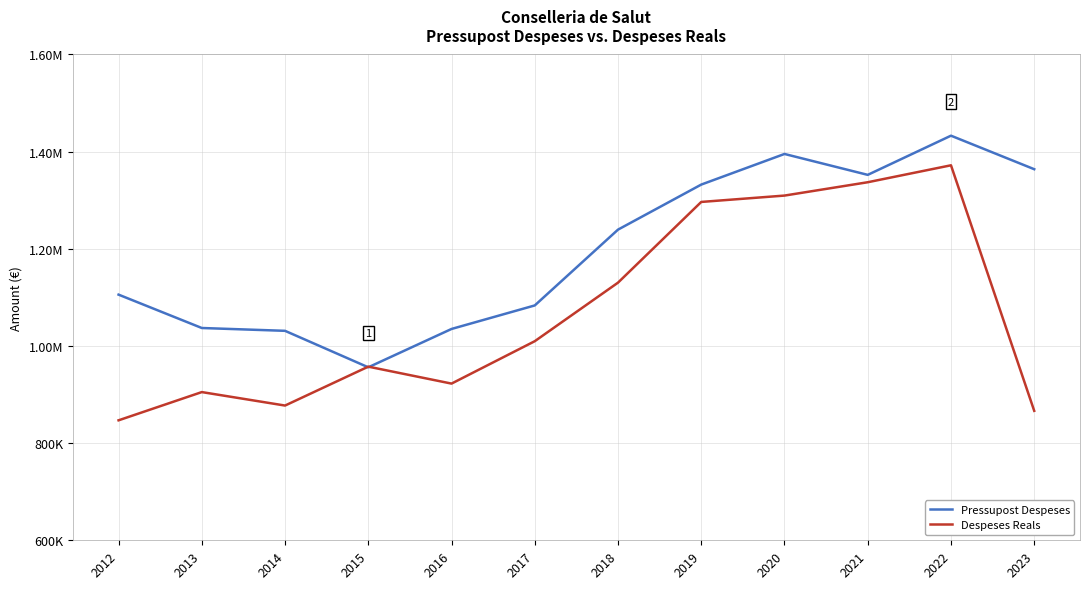

What are all the series names shown in the legend?

Pressupost Despeses, Despeses Reals